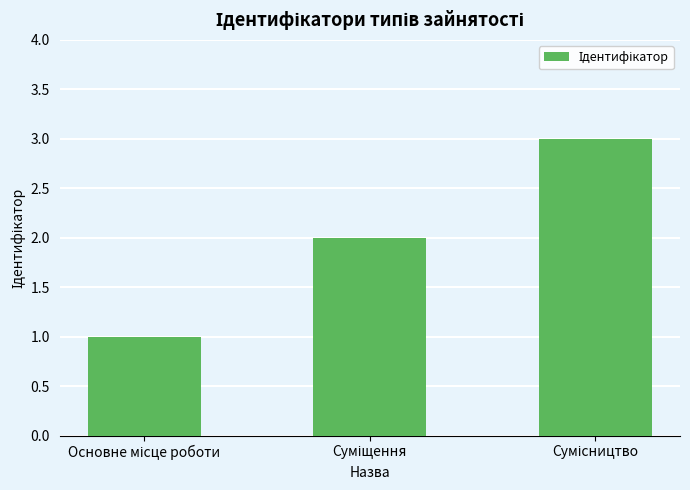

What is the sum of all values?

6